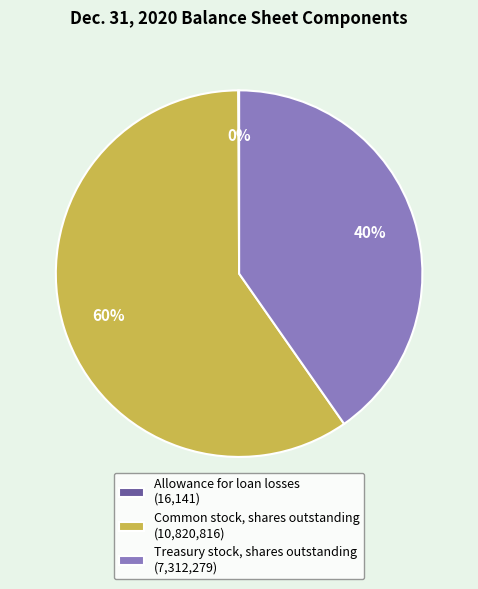

Is the sum of Common stock, shares outstanding (10,820,816) and Treasury stock, shares outstanding (7,312,279) greater than half?

Yes